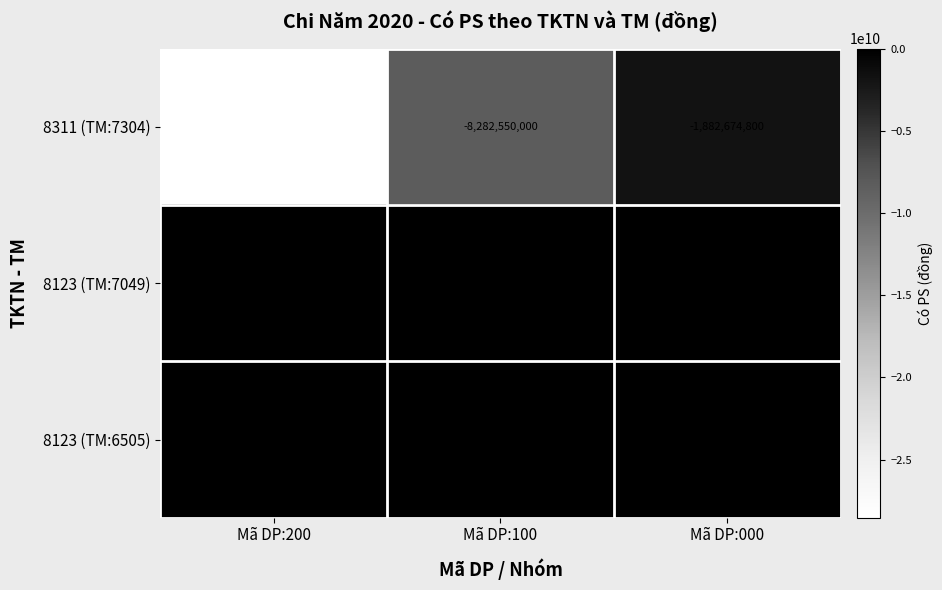

Reading left to right, what are all the values shown in this chart?

8311 (TM:7304): Mã DP:200=-28527900000	Mã DP:100=-8282550000	Mã DP:000=-1882674800
8123 (TM:7049): Mã DP:200=-31600000	Mã DP:100=0	Mã DP:000=0
8123 (TM:6505): Mã DP:200=-900000	Mã DP:100=-450000	Mã DP:000=-450000